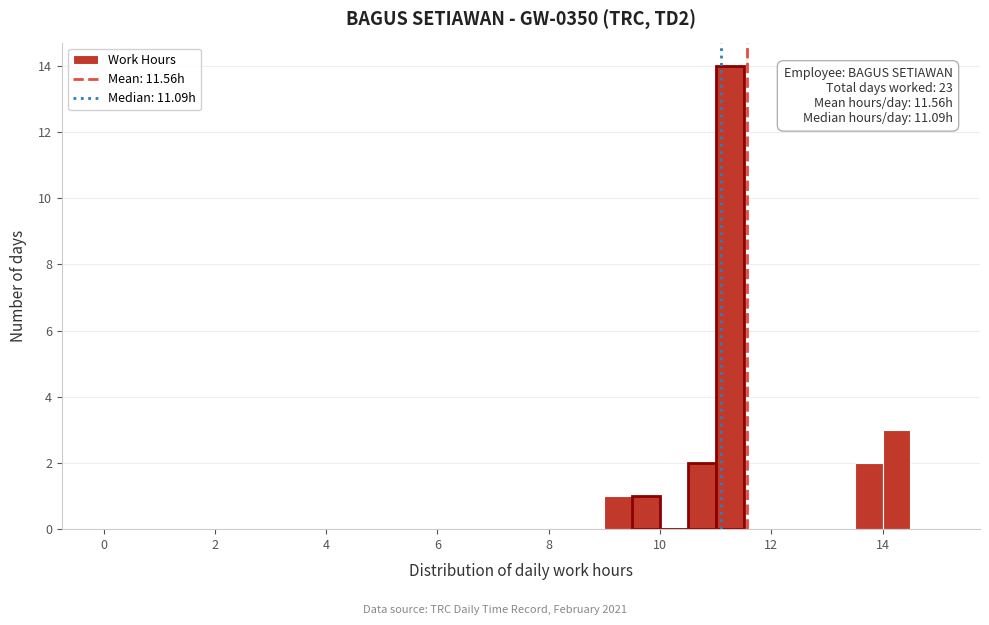

Around what value on the x-axis is the tallest bar? Give the approximate position of its centre, as read against the axis.

11.2